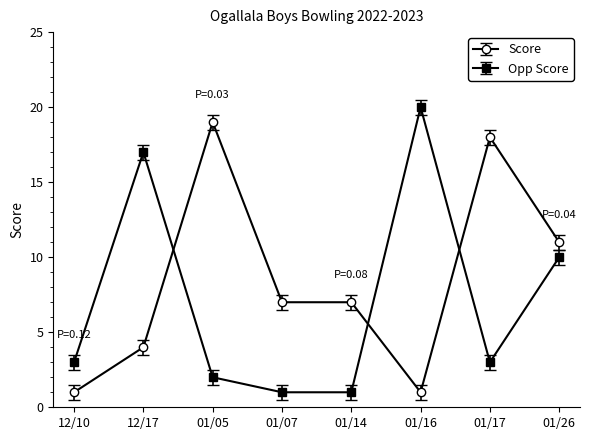

True or false: Score and Opp Score intersect in this chart.

True